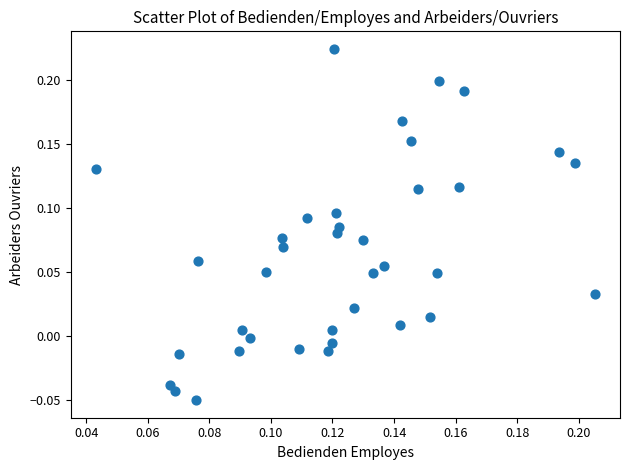

What is the range of Y values (max minus min)?

0.3